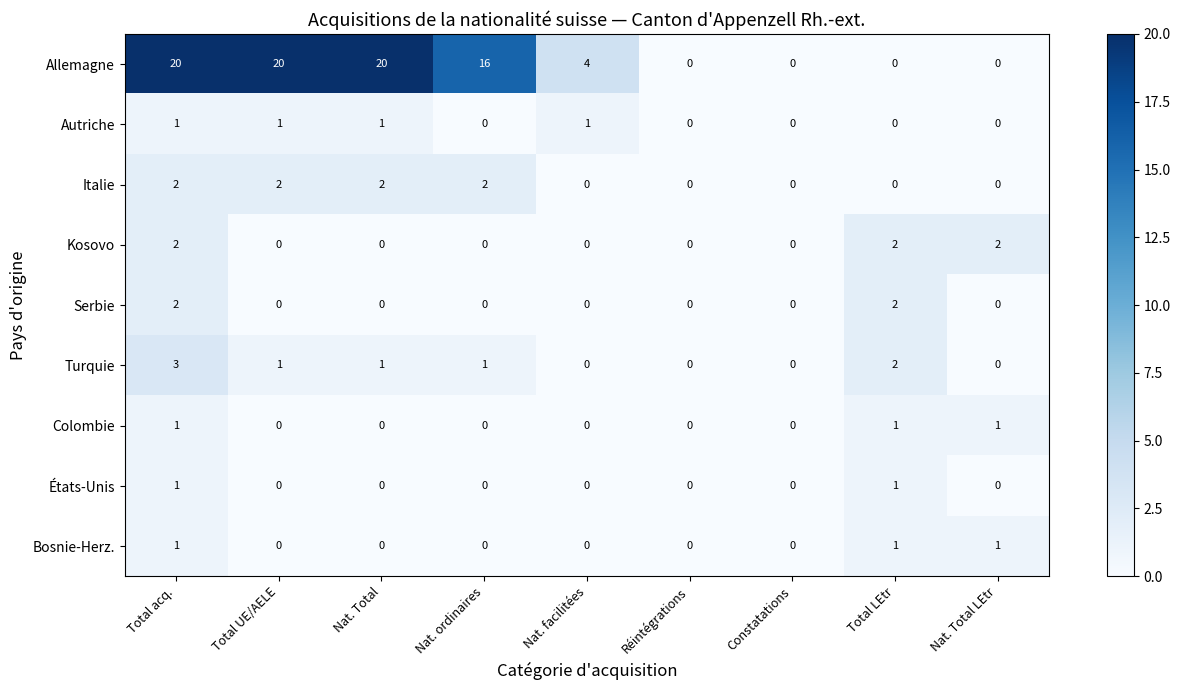

Count the Turquie values in the range 0 to 1.

7